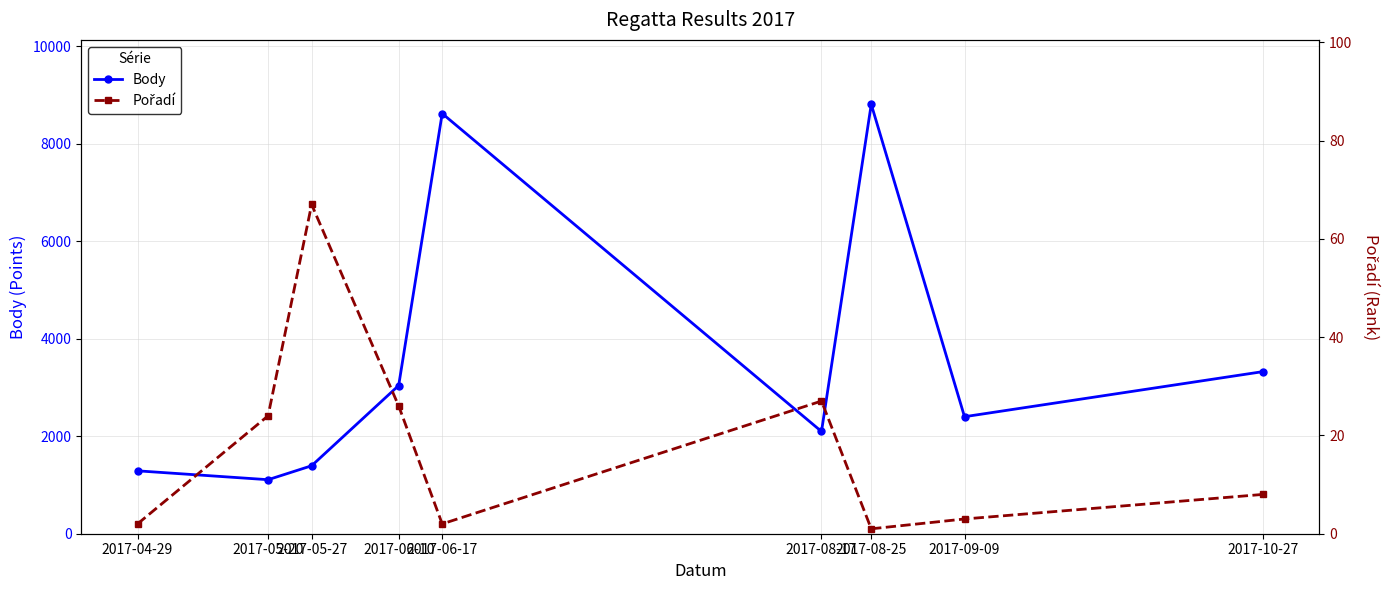

At which category does the chart reach its peak across all series?

2017-08-25